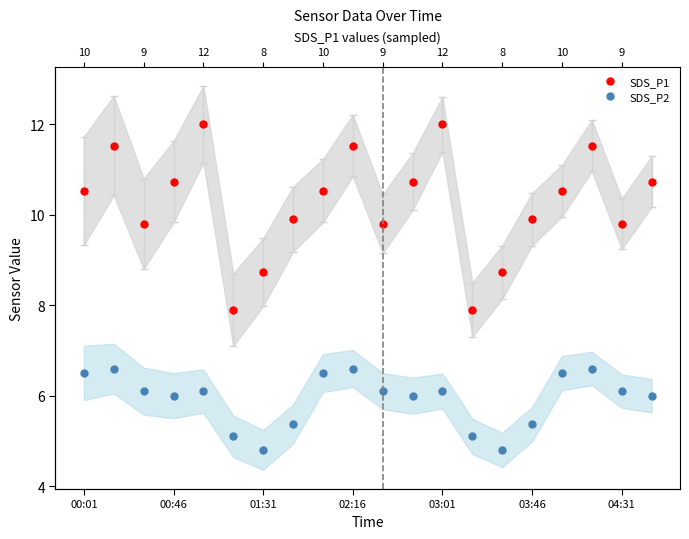

Which series changed the most between 00:46 and 19?

SDS_P1